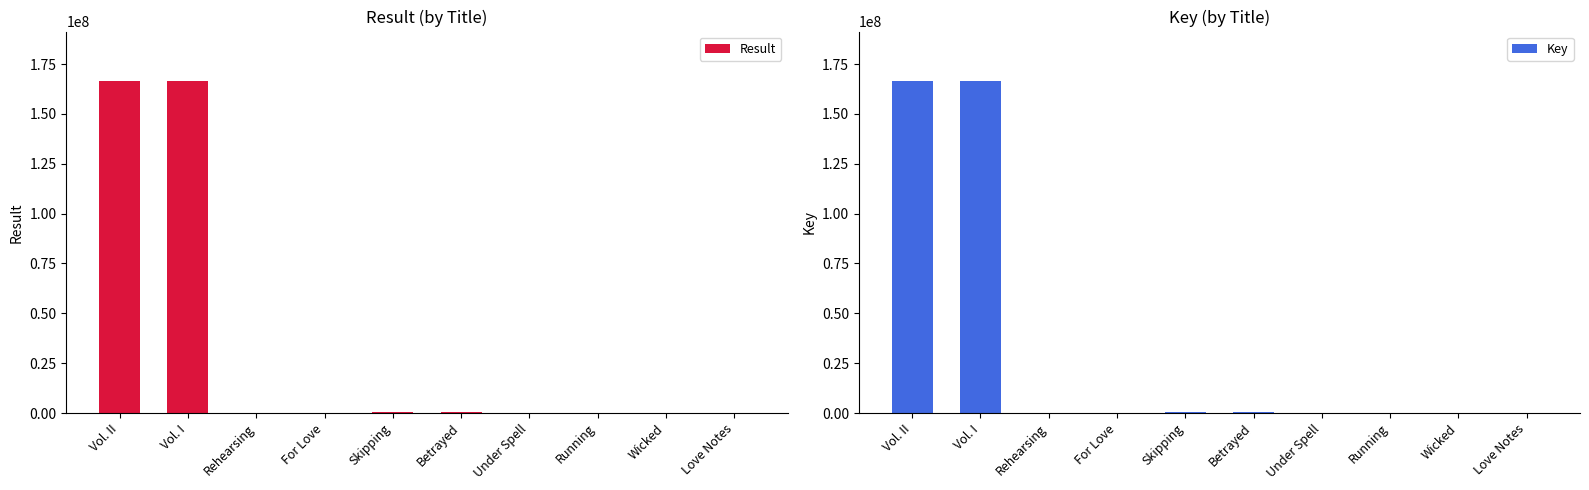

At which category is the sum across all series the highest?

Vol. II